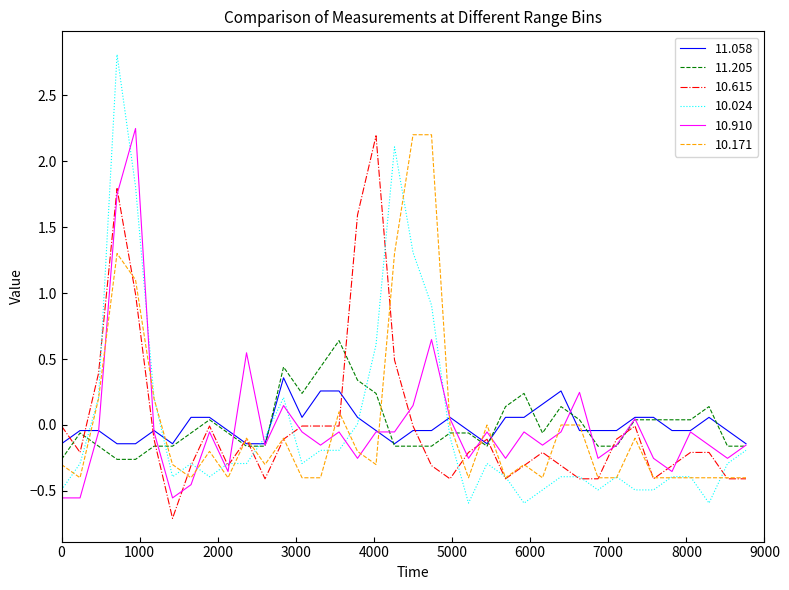

True or false: 10.615 and 11.205 intersect in this chart.

True